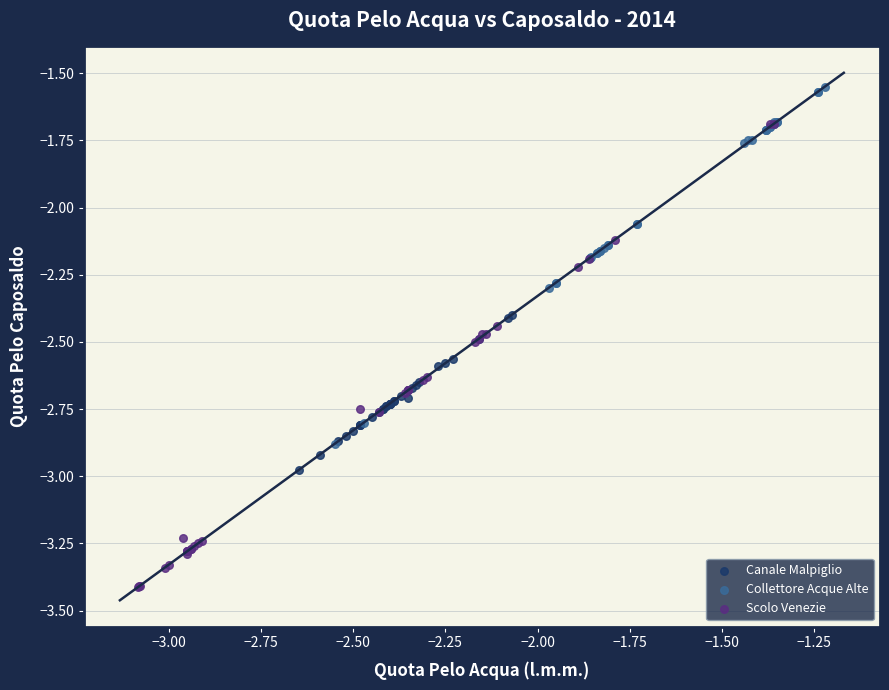

Which series reaches the maximum Y coordinate?

Collettore Acque Alte